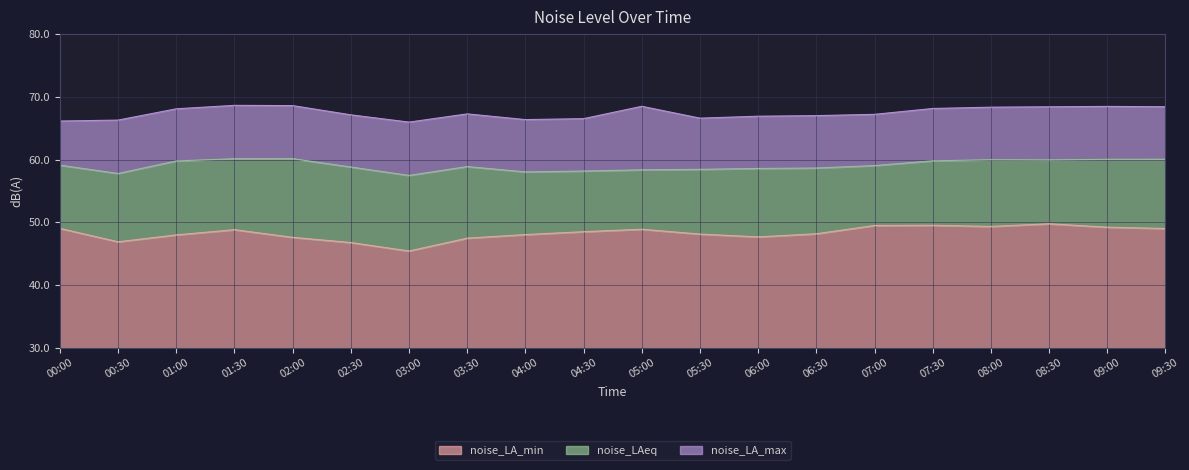

What are all the series names shown in the legend?

noise_LA_min, noise_LAeq, noise_LA_max